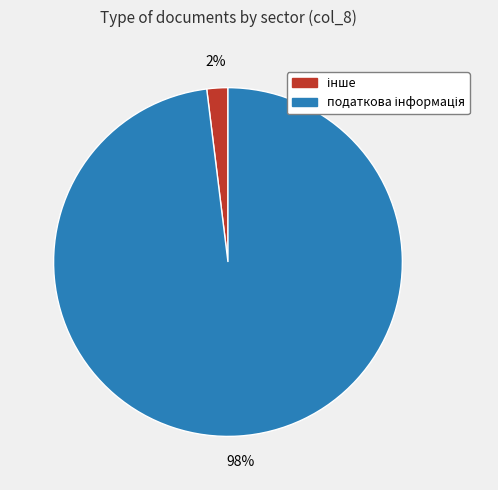

Does any single category account for the majority?

Yes